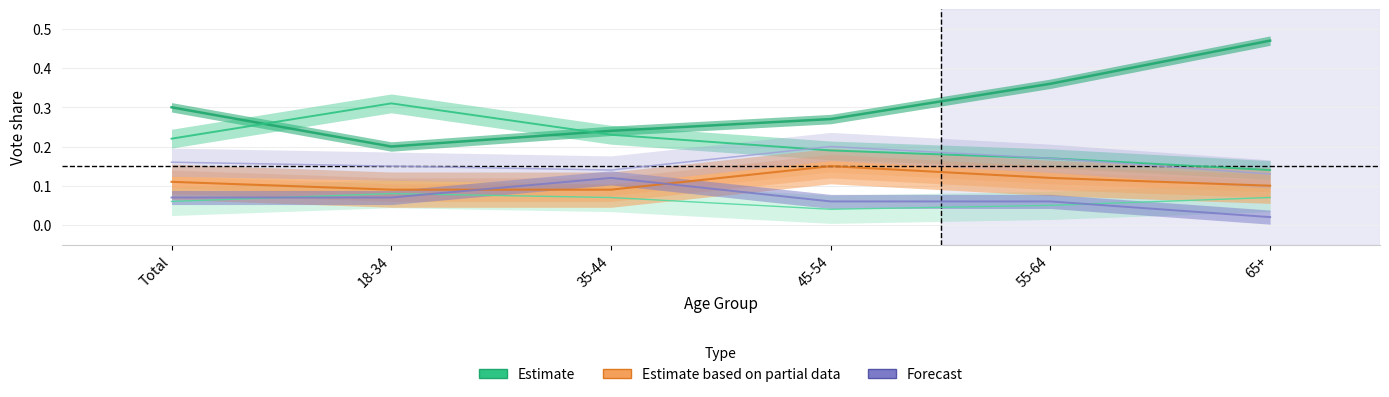

What value does the Conservative series have at 45-54?

0.3